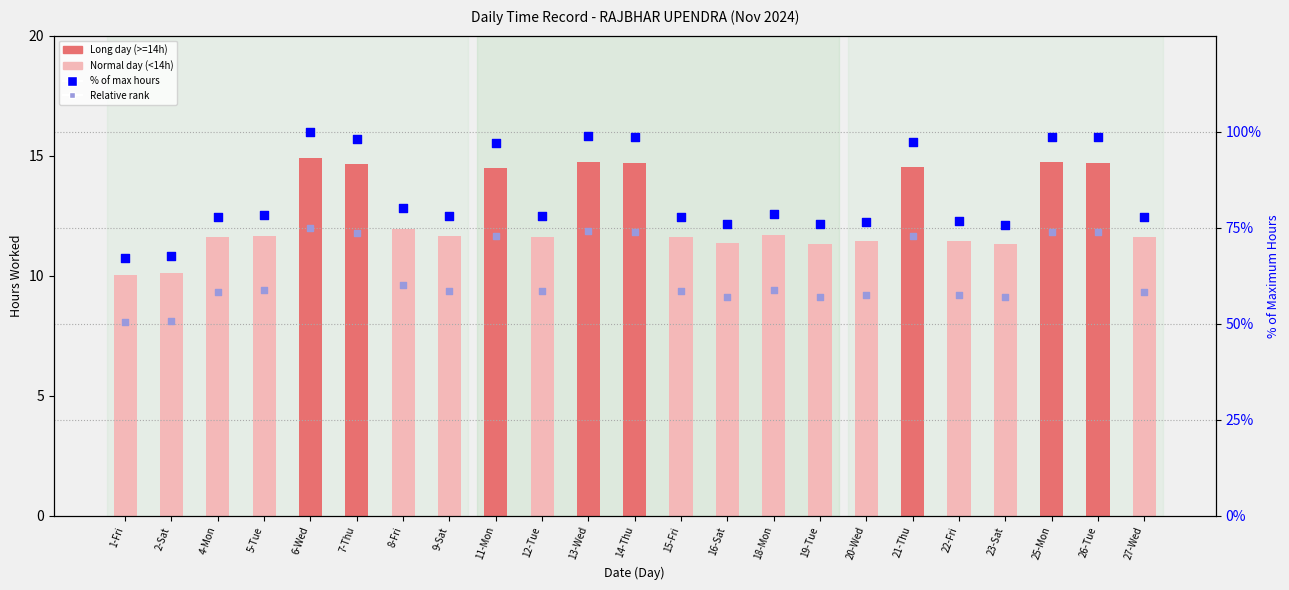

Which series has the largest total across all categories?

% of max hours